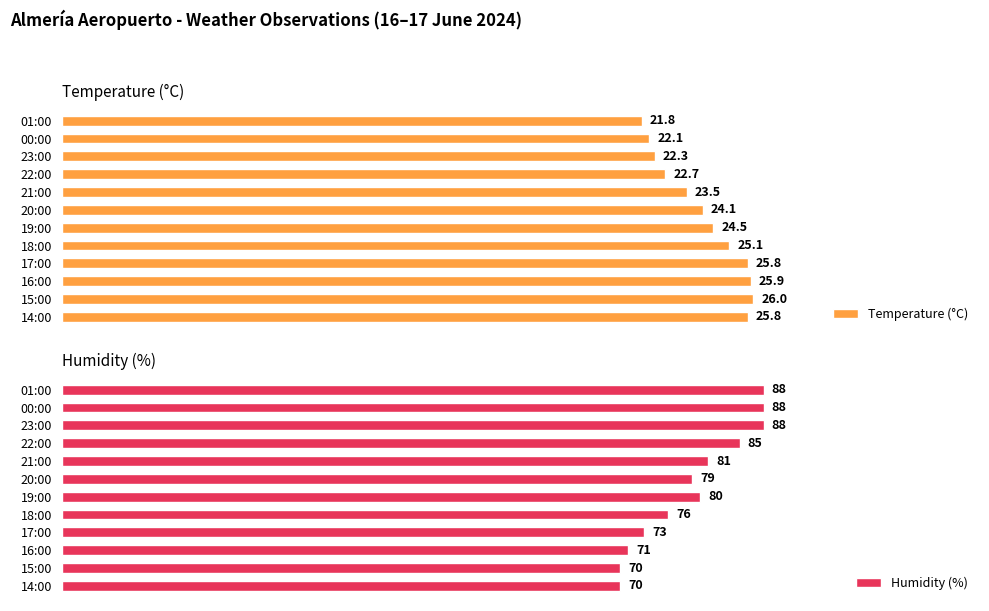

How many data points in Temperature (°C) are less than 24?

5